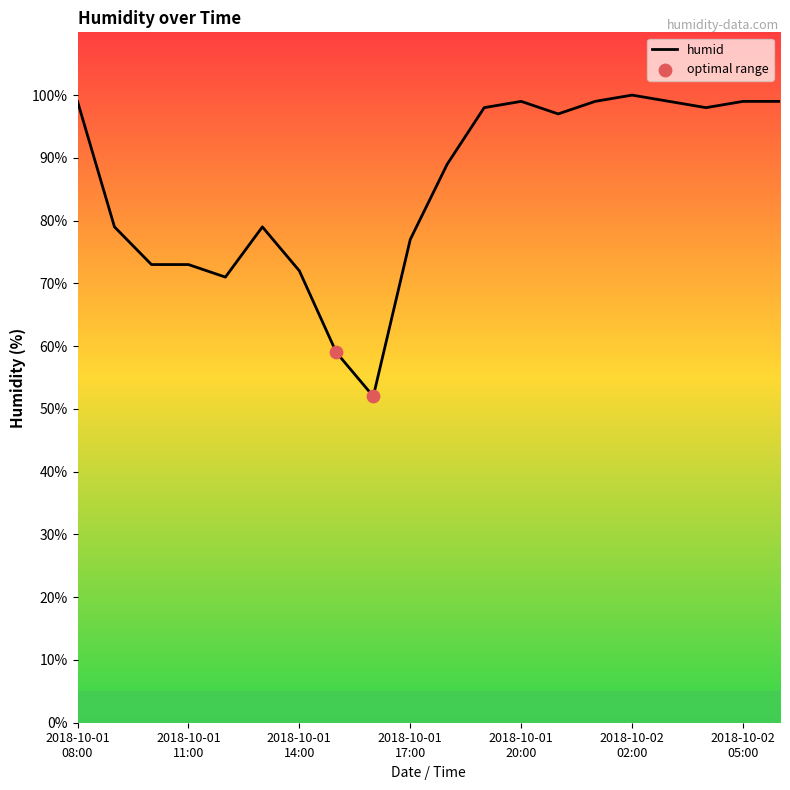

What is the smallest value displayed?

52